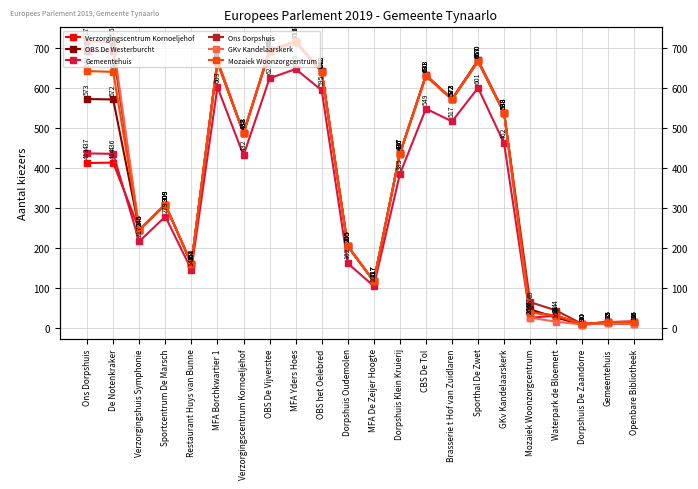

What is the smallest value displayed?

9